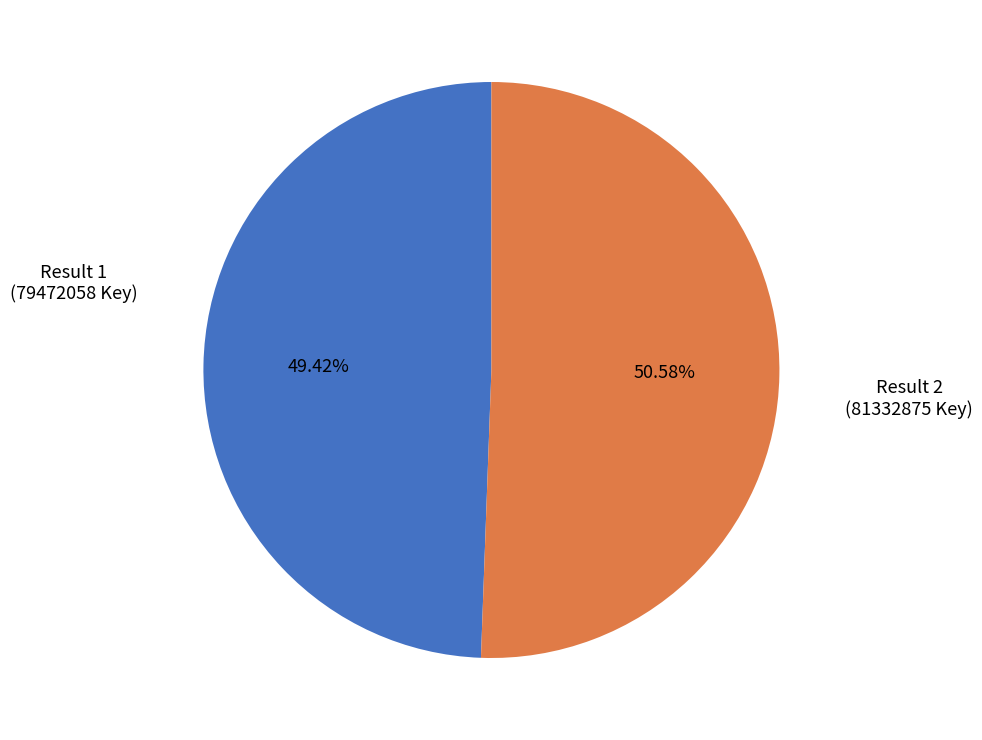

Is there a majority slice in this chart?

Yes